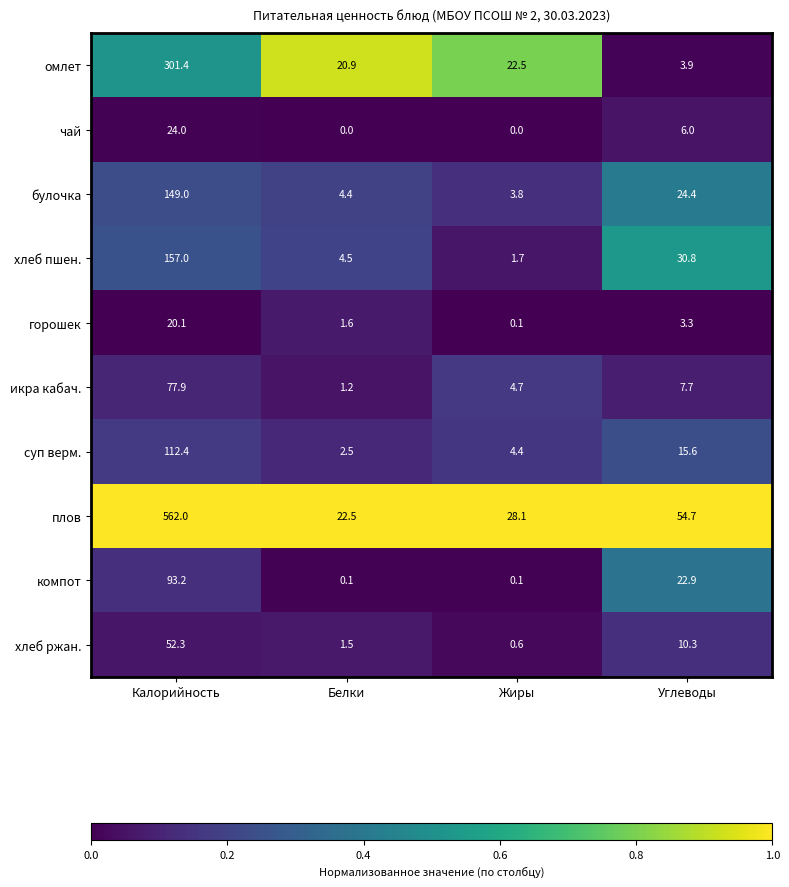

The value of омлет at Жиры is 22.5. True or false?

True